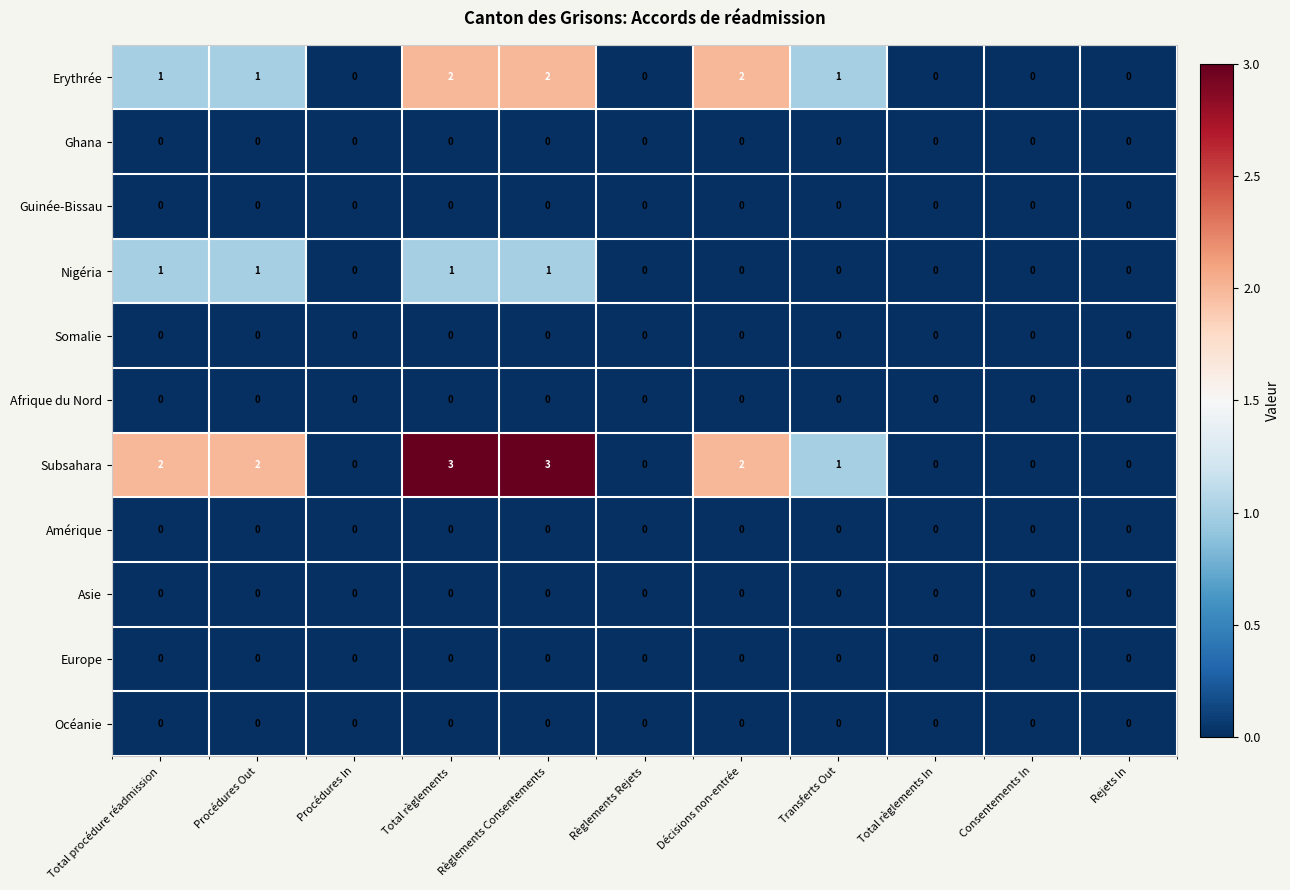

Which series has the widest spread of values?

Subsahara